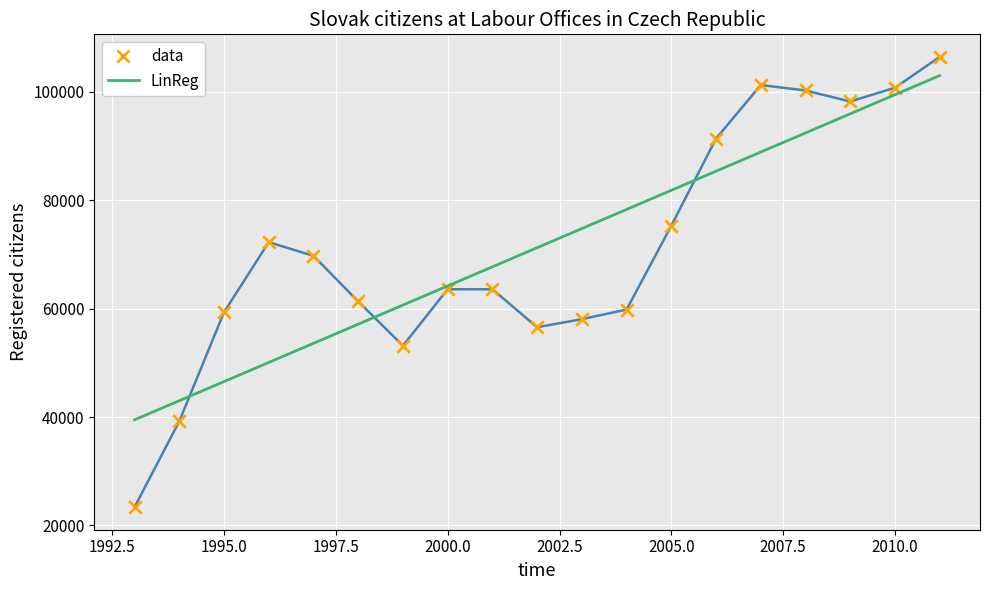

What is the smallest value displayed?

23367.0